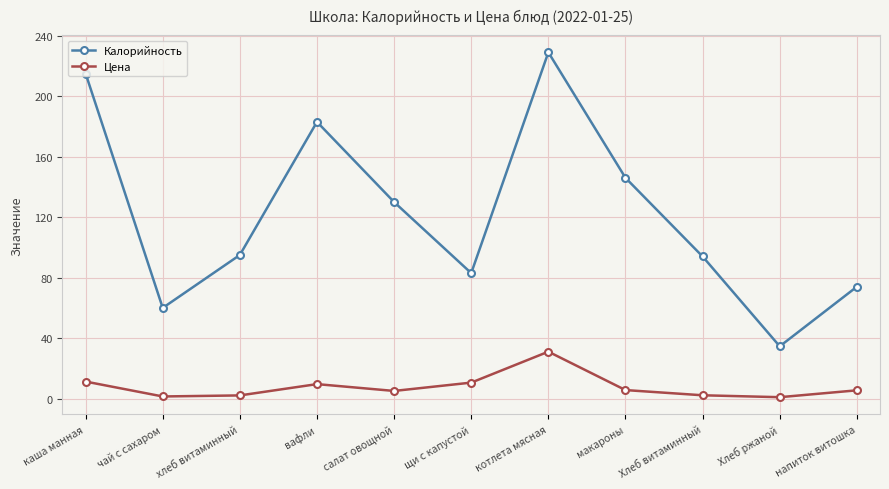

Where is the first local maximum for Калорийность?

вафли